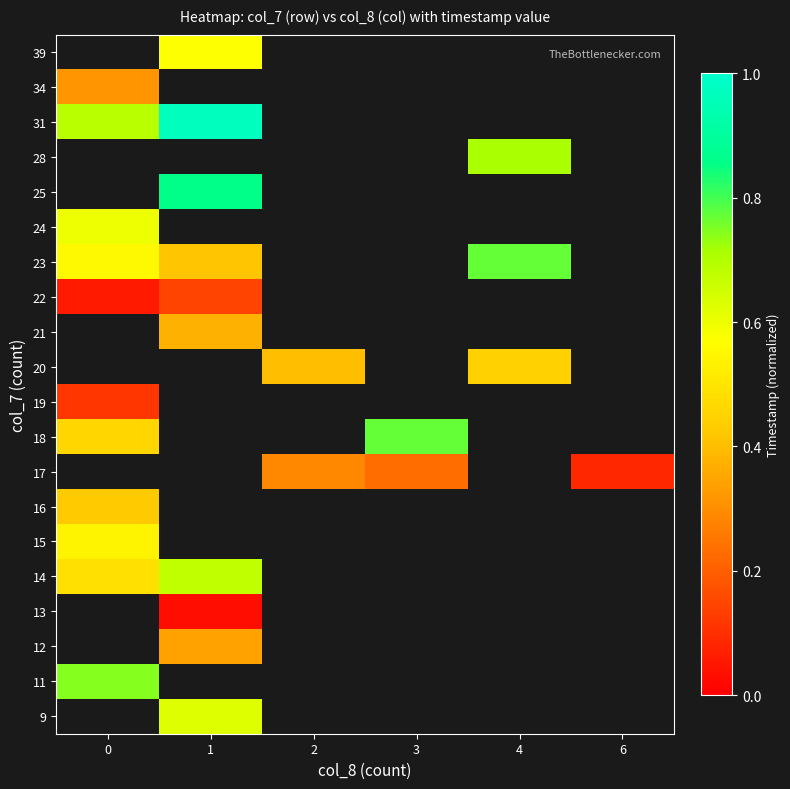

Which label corresponds to the largest value in the chart?

1